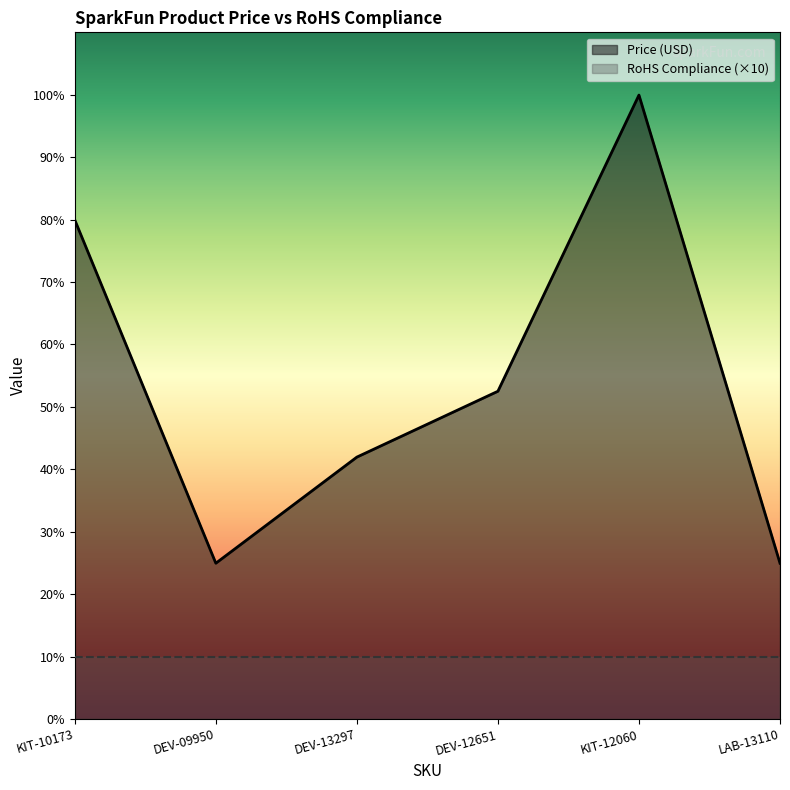

The value at DEV-12651 is 15.3. True or false?

False